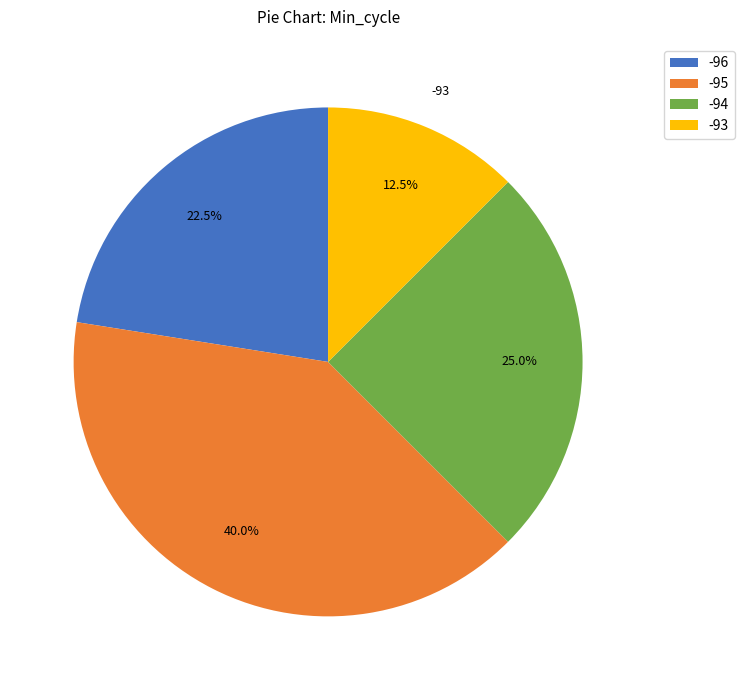

Is there any slice that represents more than half of the pie?

No